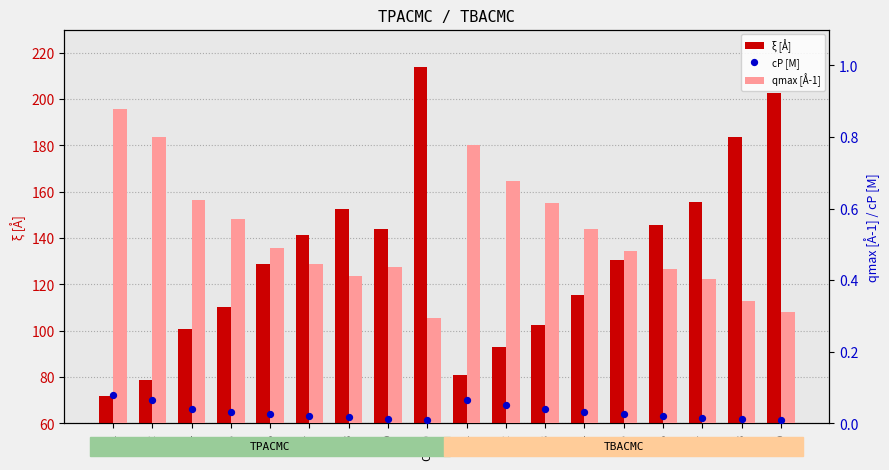

At which category is the sum across all series the highest?

CI10